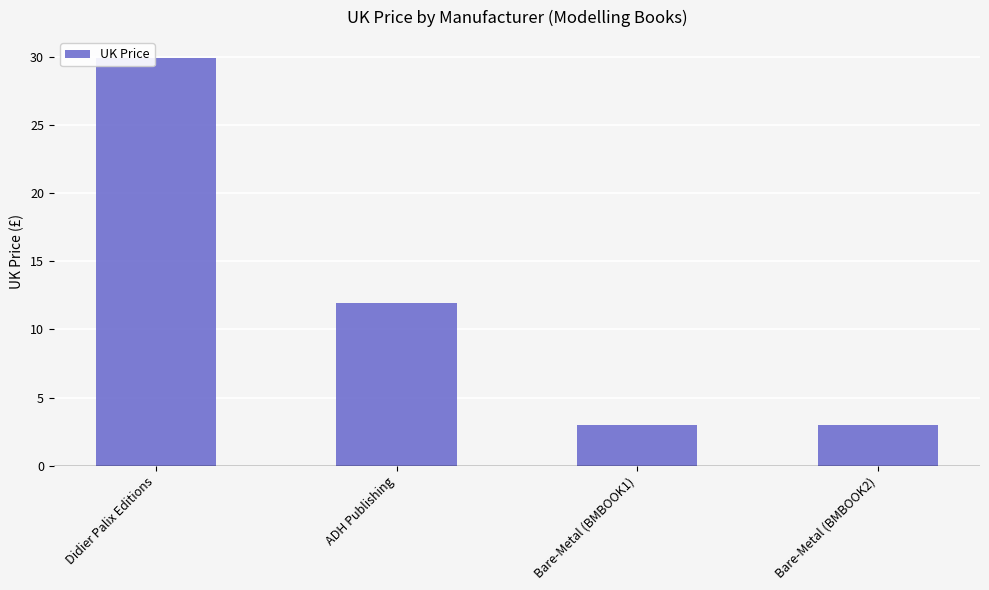

Where is the data nearest to the value 16?

ADH Publishing